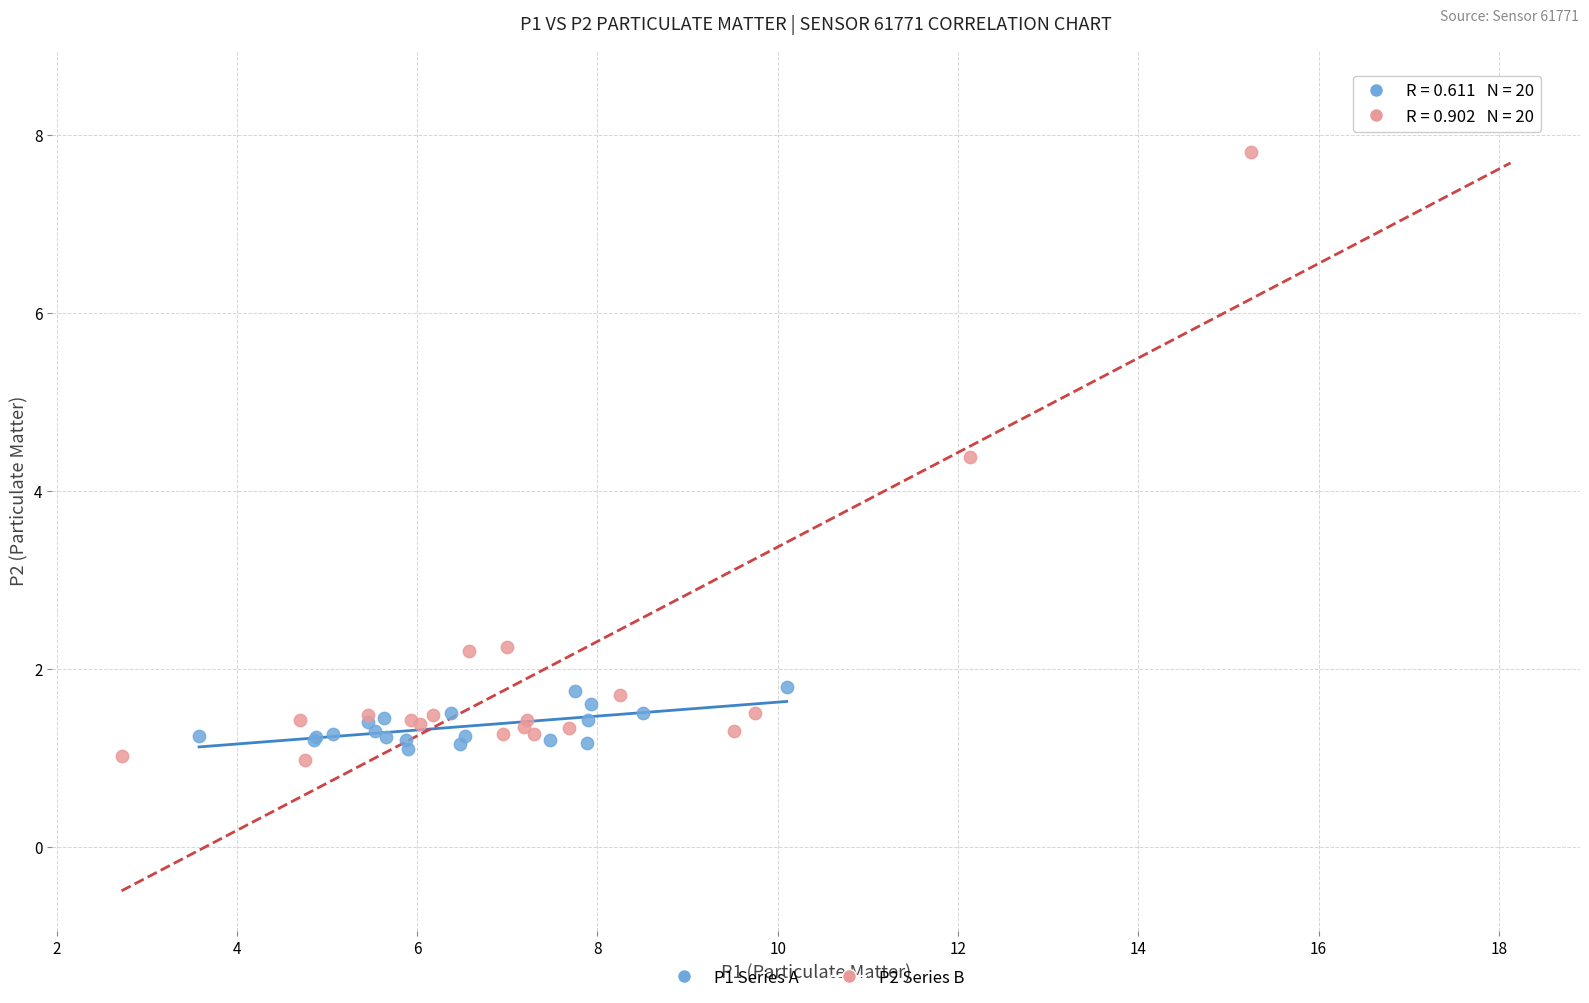

Which series reaches the maximum Y coordinate?

P2 Series B